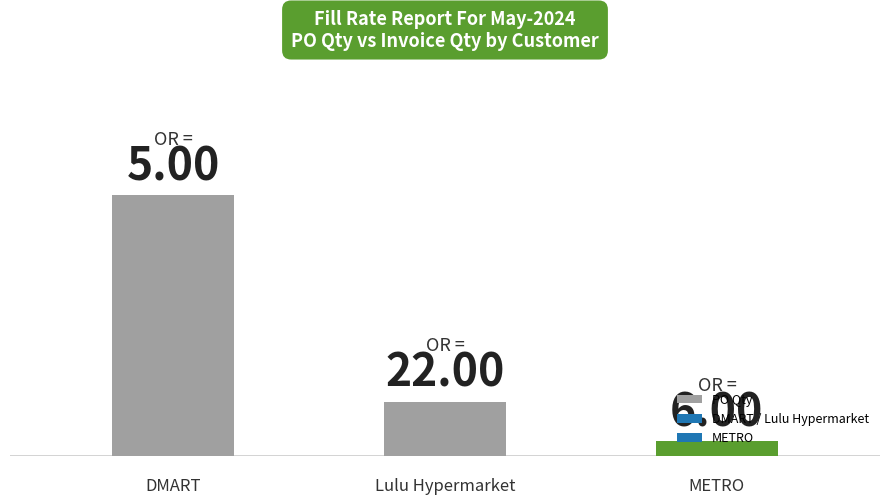

How many bars are there in total?

3